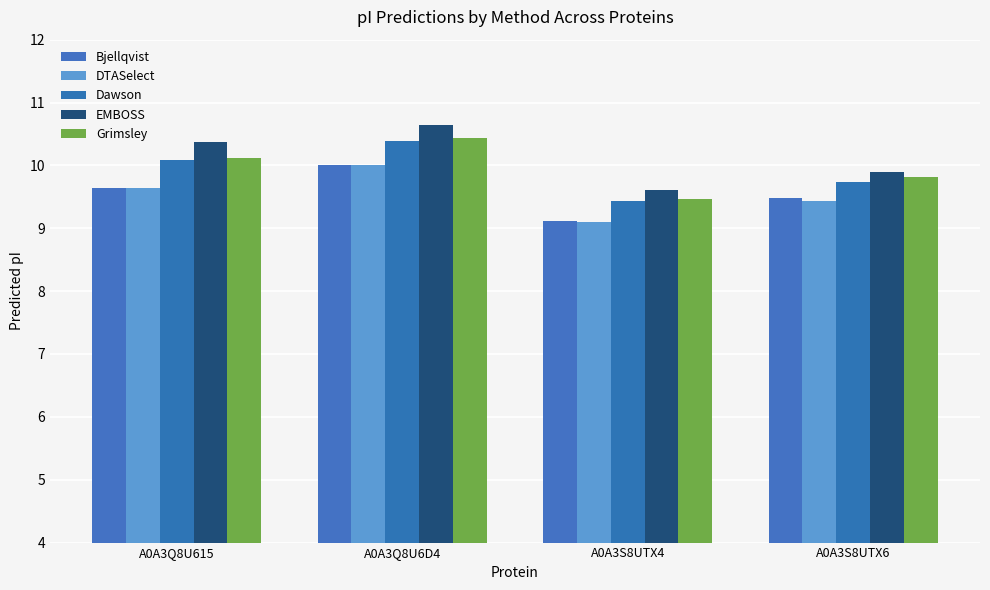

Where is Bjellqvist nearest to the value 9?

A0A3S8UTX4